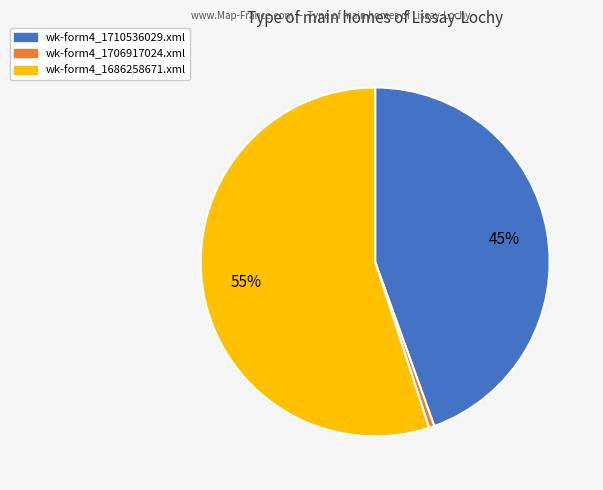

Is it true that wk-form4_1686258671.xml is 61% of the pie?

False